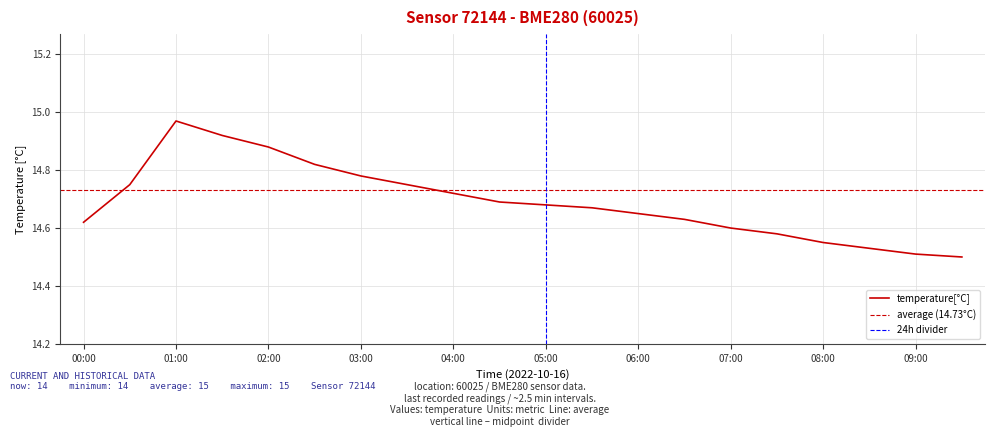

What is the change in value from 04:30 to 07:30?

-0.1